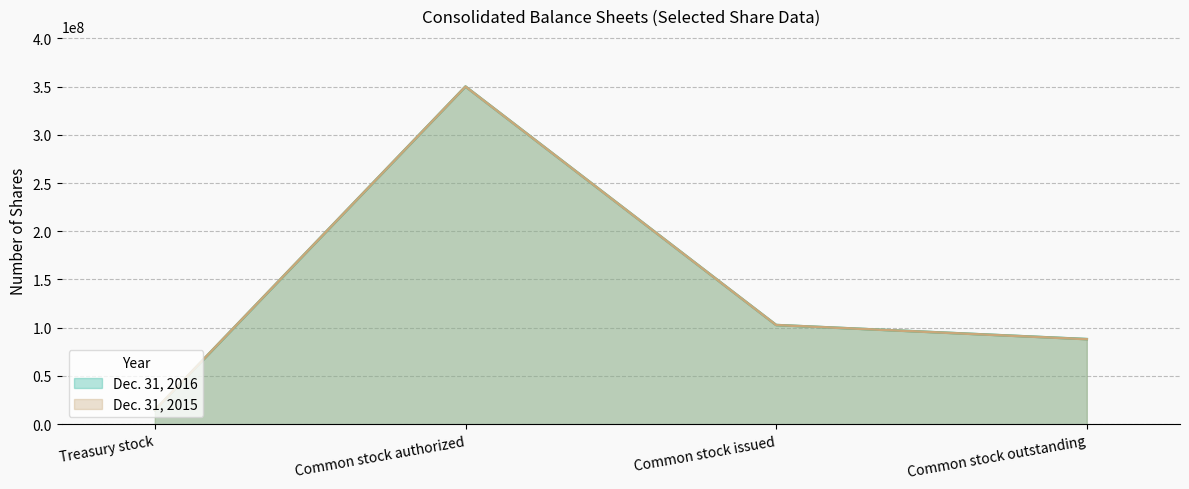

True or false: Dec. 31, 2015 and Dec. 31, 2016 cross at least once.

False